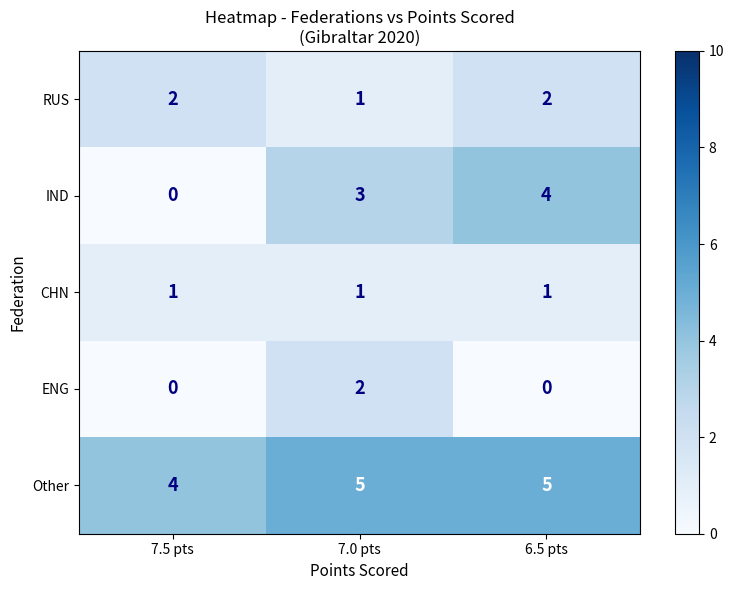

The value of IND at 7.5 pts is 0. True or false?

True